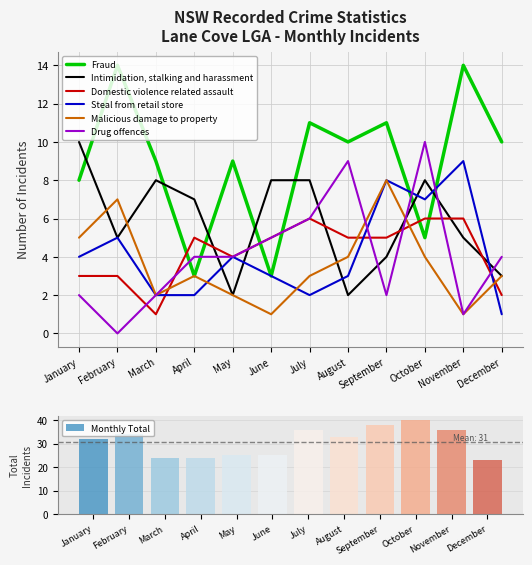

Which series changed the most between April and August?

Fraud